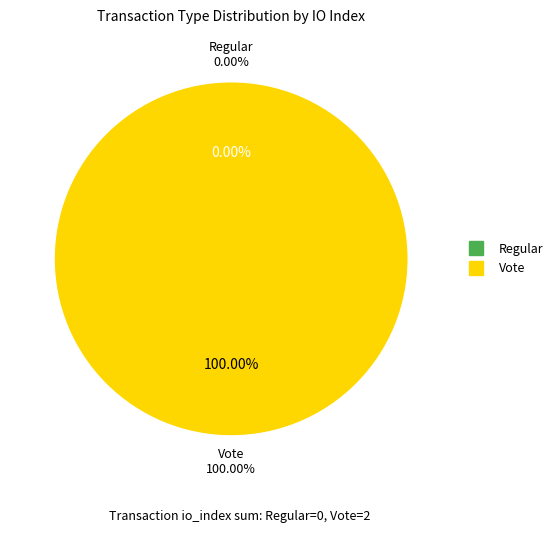

Is the sum of Vote and Regular greater than half?

Yes